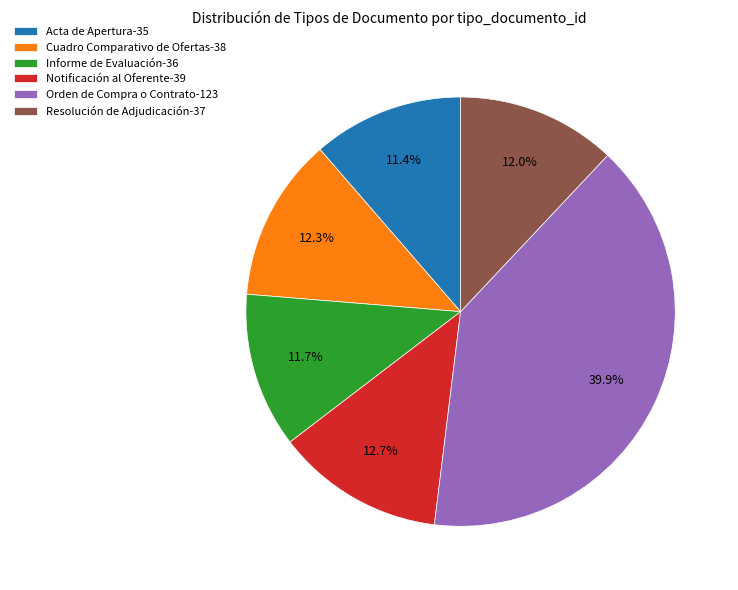

How many segments does this pie chart have?

6